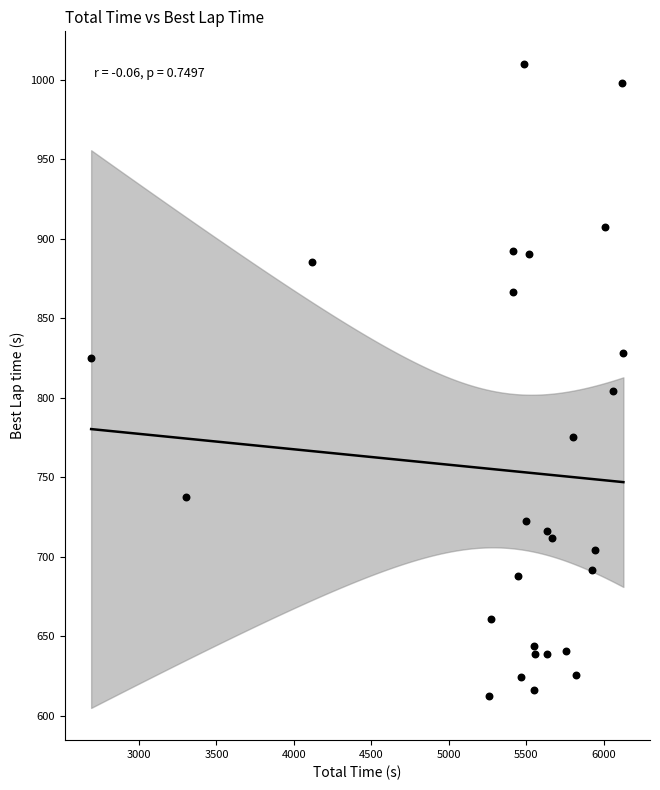

What Y value in the scatter plot is closest to 811?

804.2